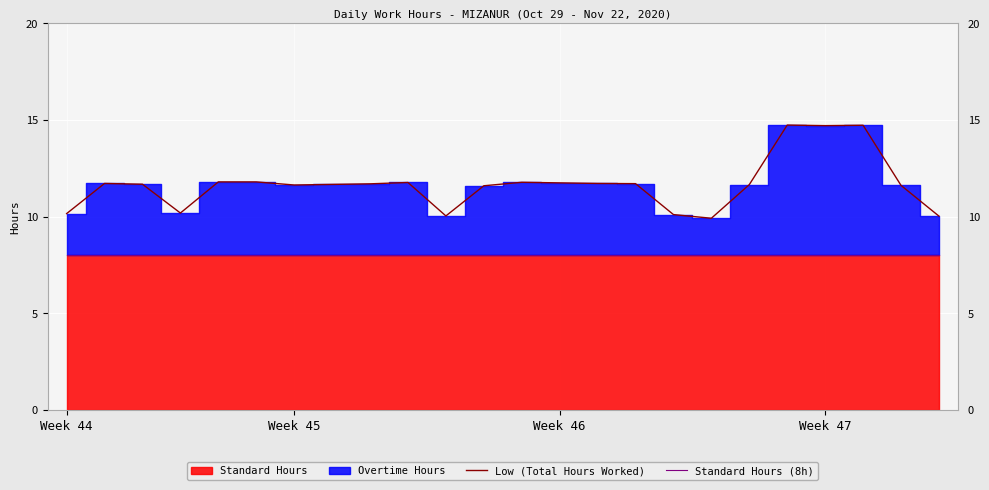

True or false: Low (Total Hours Worked) has a value of 8.1 at Week 45.

False